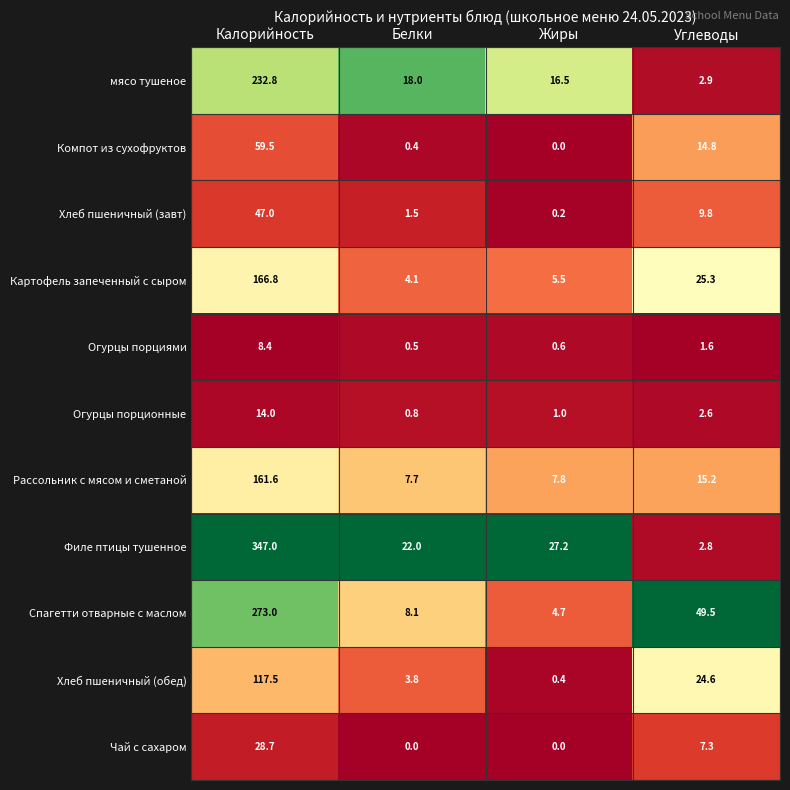

Rank the series by their maximum value, from lowest to highest.

Огурцы порциями, Огурцы порционные, Чай с сахаром, Хлеб пшеничный (завт), Компот из сухофруктов, Хлеб пшеничный (обед), Рассольник с мясом и сметаной, Картофель запеченный с сыром, мясо тушеное, Спагетти отварные с маслом, Филе птицы тушенное